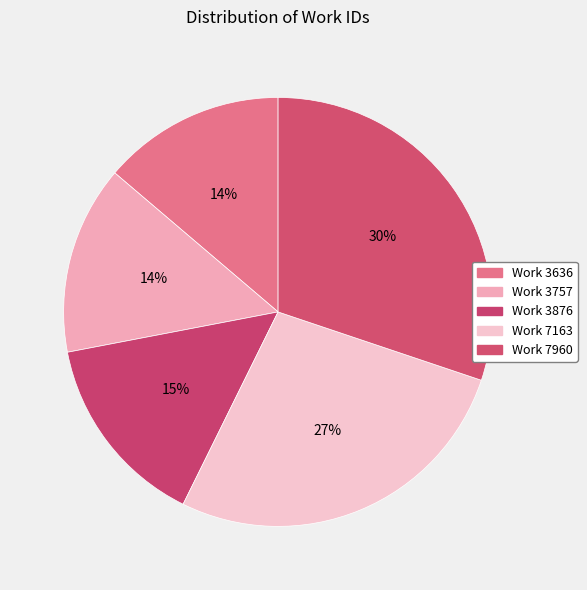

How many slices are in this pie chart?

5